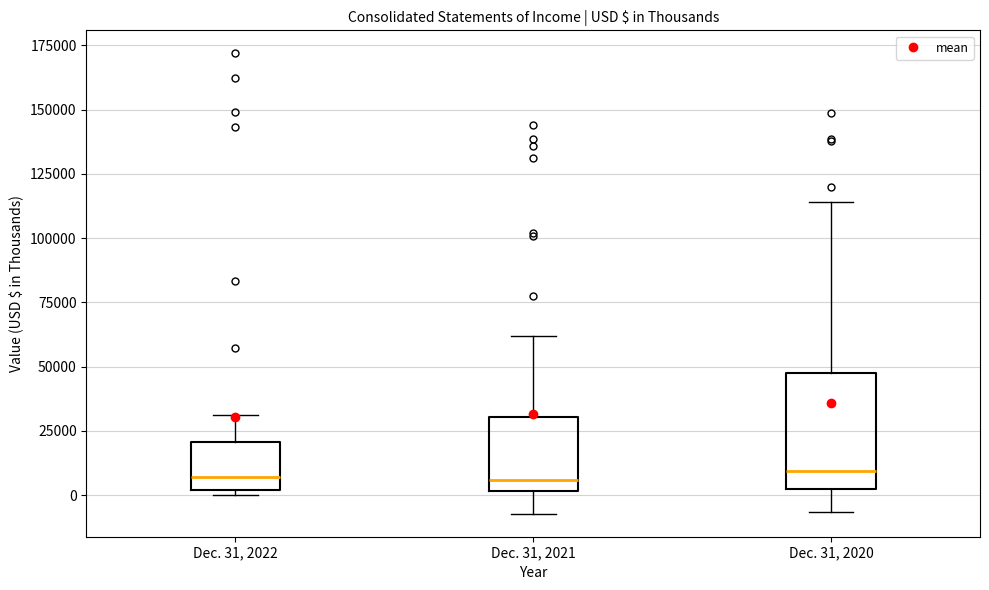

Reading left to right, read every box against the y-axis: the position of its median line, the range the box covers, and the ends of its whiskers. The values are not printed on the chart, so give them approximately, as read against the axis.

Dec. 31, 2022: median 5000, box 0 to 20000, whiskers 0 (just below the box's lower edge) to 30000
Dec. 31, 2021: median 5000, box 0 to 30000, whiskers -5000 to 60000
Dec. 31, 2020: median 10000, box 0 to 45000, whiskers -5000 to 115000